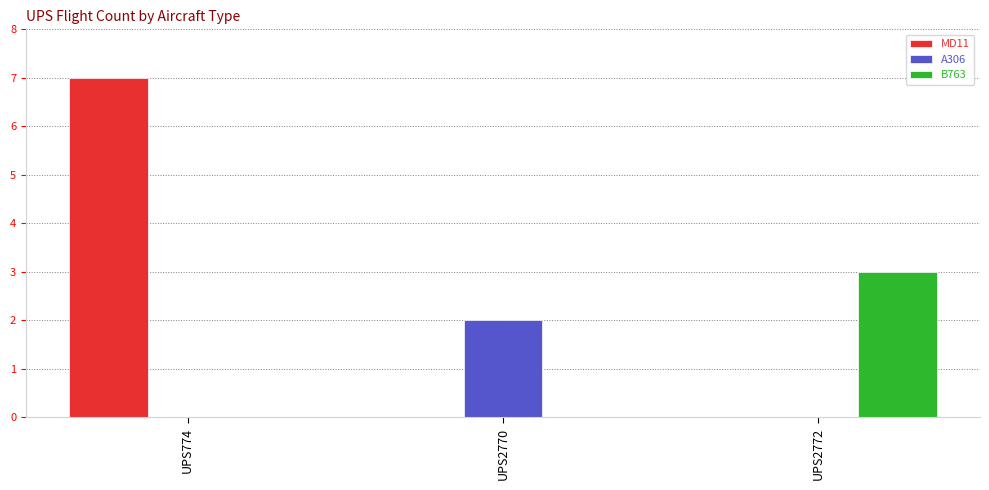

How many groups of bars are there?

3